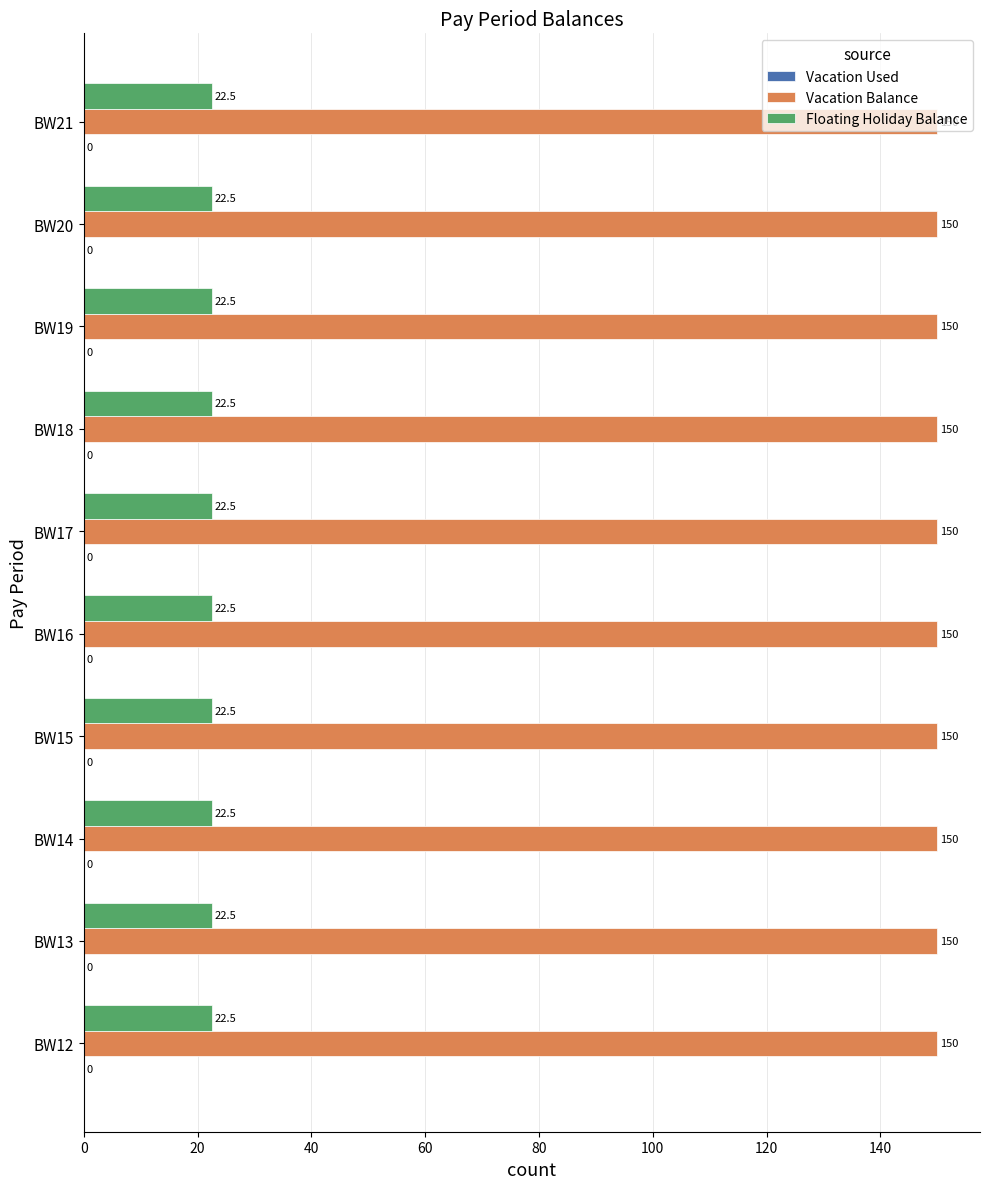

List the series in order of their overall mean, lowest first.

Floating Holiday Balance, Vacation Balance